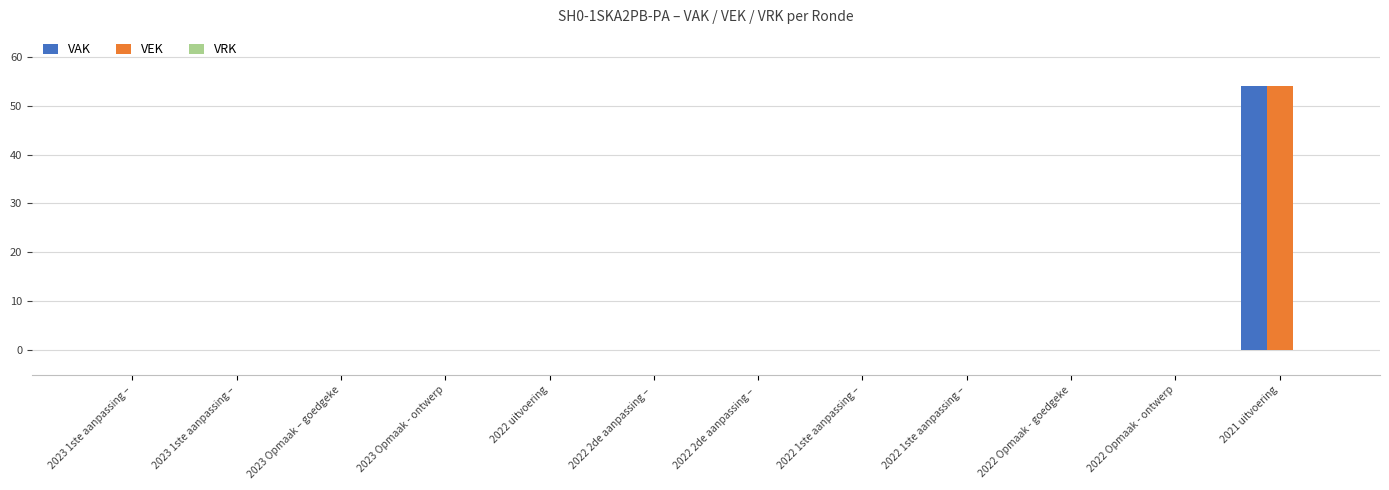

Count the number of categories in the chart.

12